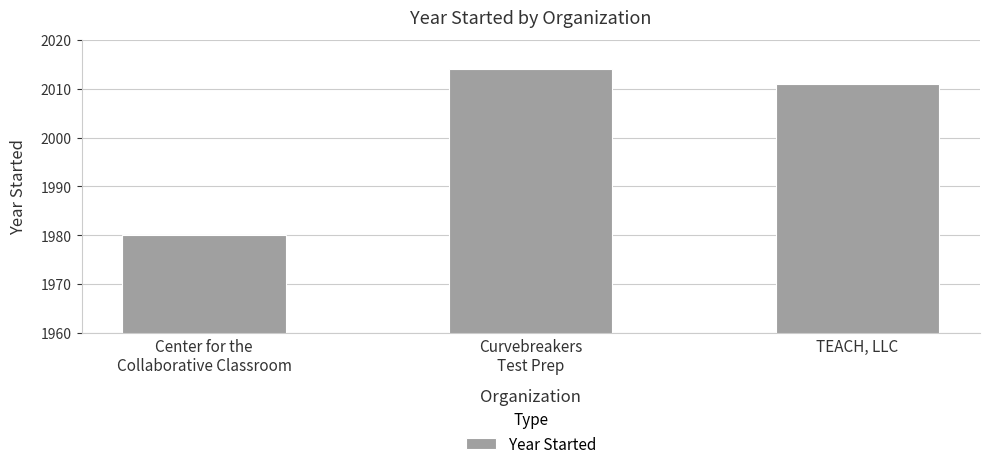

What is the ratio of the value at Curvebreakers
Test Prep to the value at Center for the
Collaborative Classroom?

1.0